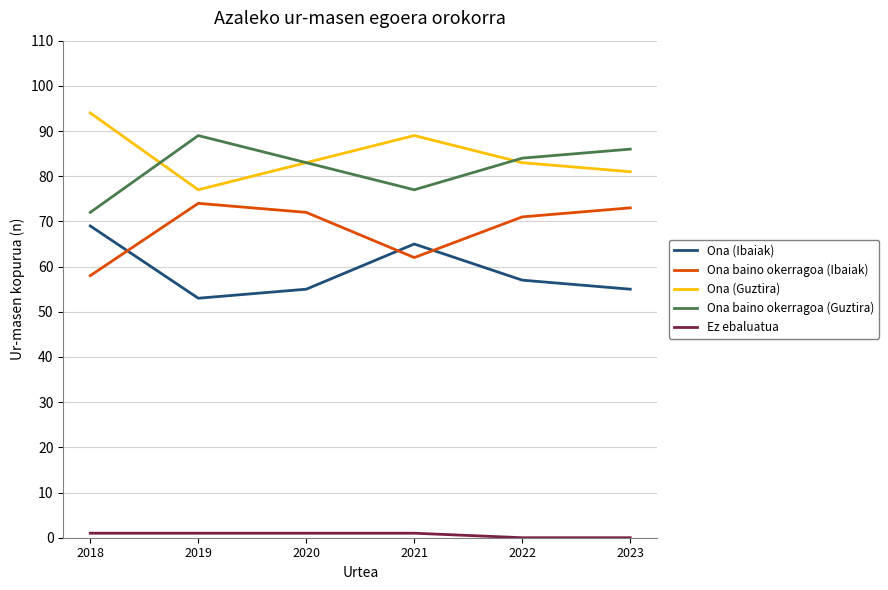

Which category has the lowest value in the Ona baino okerragoa (Guztira) series?

2018